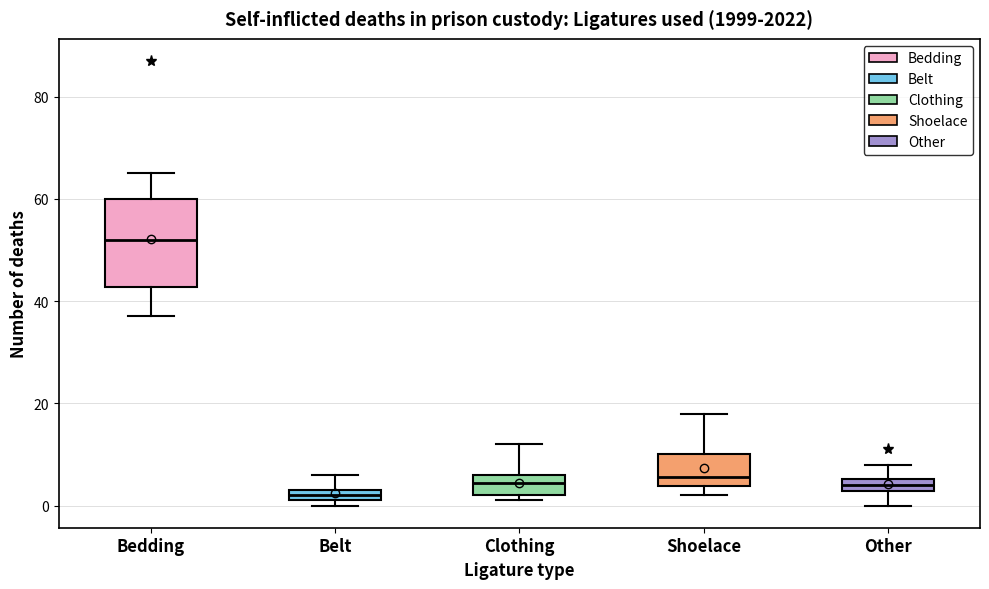

Which box has the highest median line?

Bedding